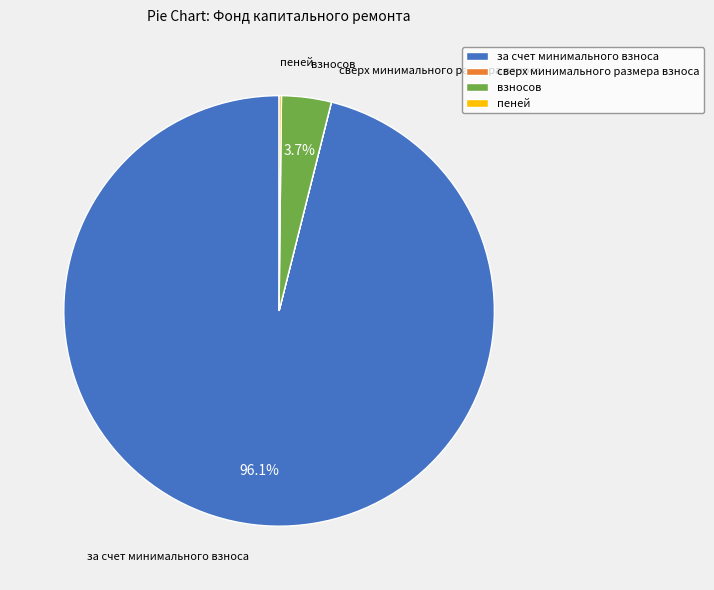

The взносов slice represents 4% of the pie. True or false?

True